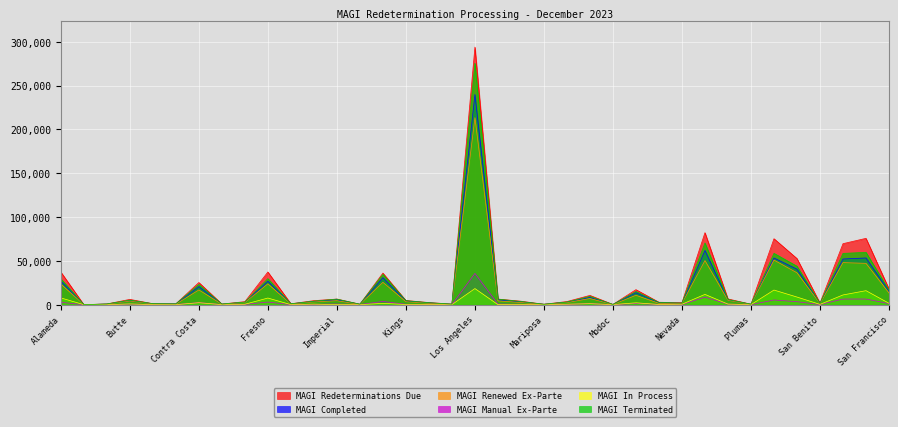

True or false: MAGI Renewals In Process and MAGI Redeterminations Completed cross at least once.

False